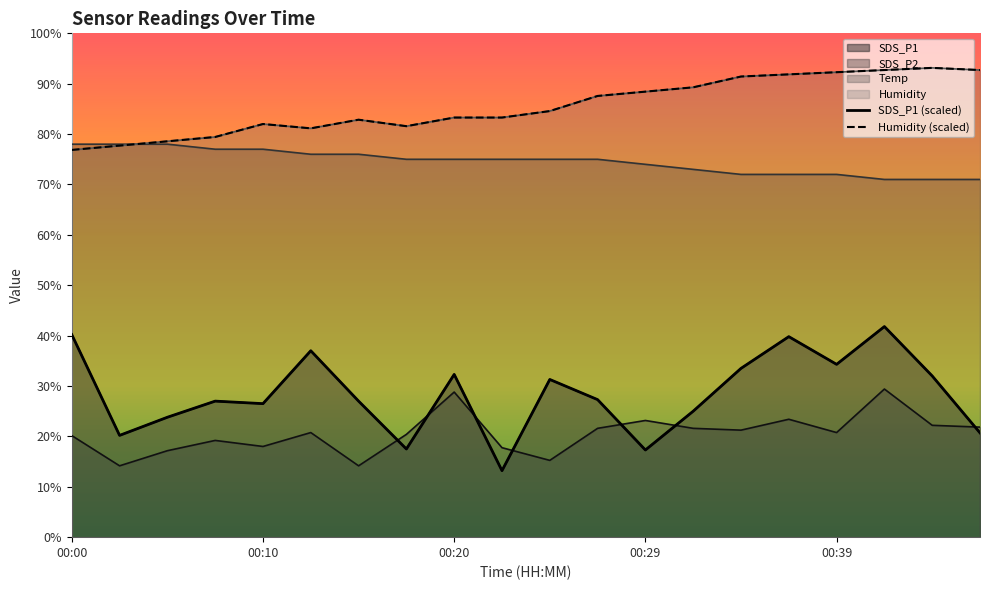

Which series changed the most between 00:00 and 00:20?

SDS_P2